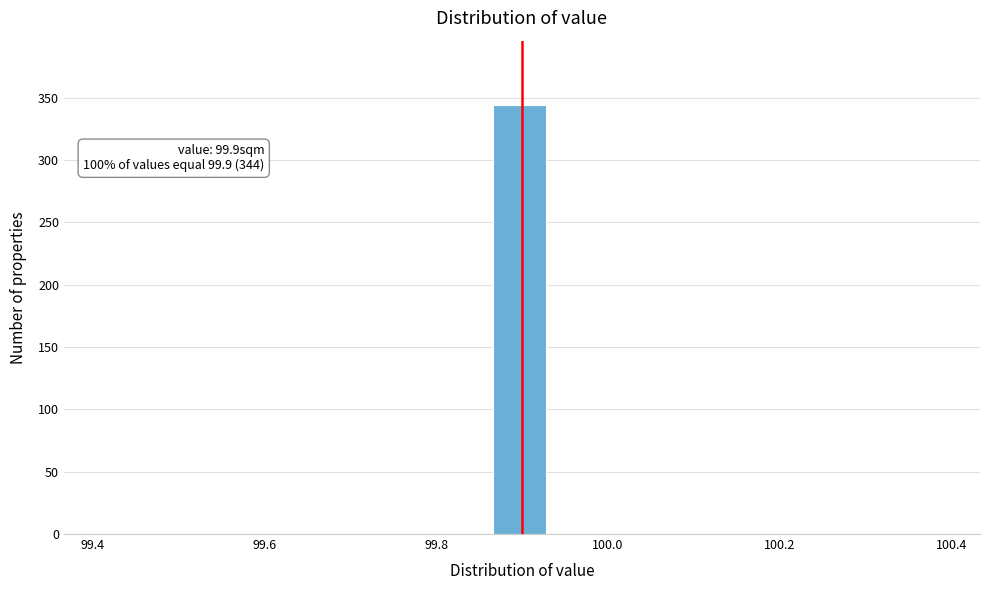

Read against the x-axis, roughly where is the centre of the tallest bar?

99.90